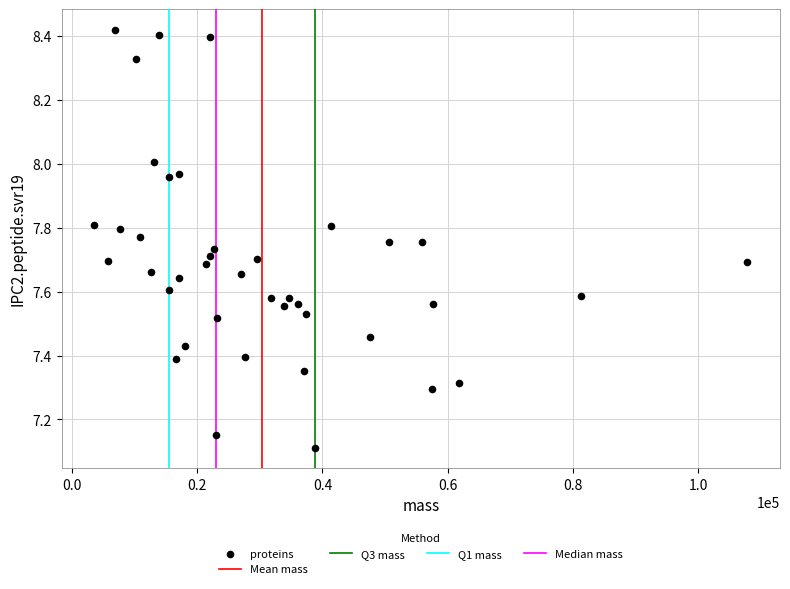

What Y value in the scatter plot is closest to 7?

7.1